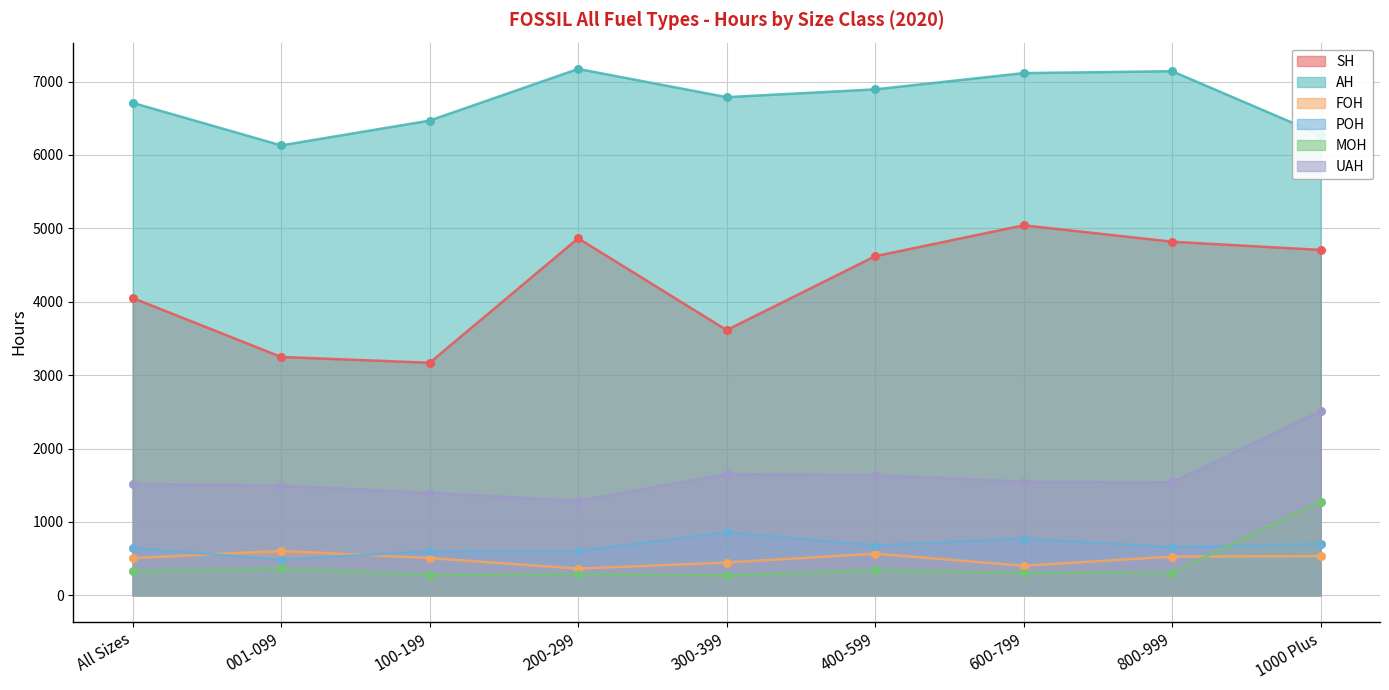

At which category is the sum across all series the highest?

1000 Plus